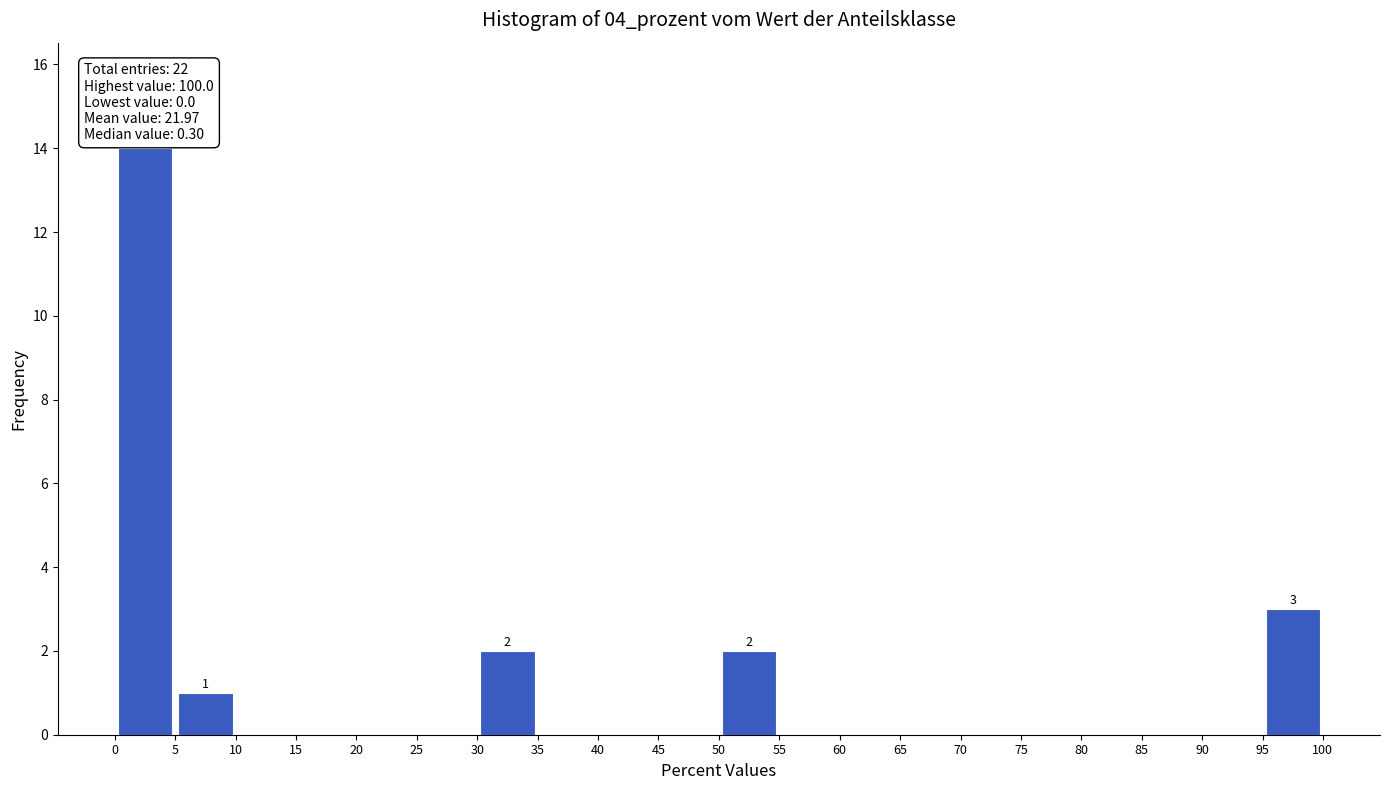

Which range on the x-axis has the tallest bar?

0 to 5